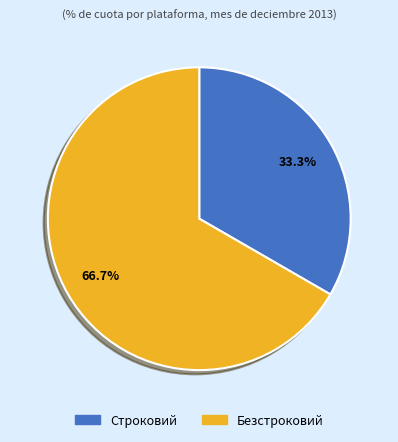

To the nearest percent, what is the difference between the largest and smallest slice percentages?

33%